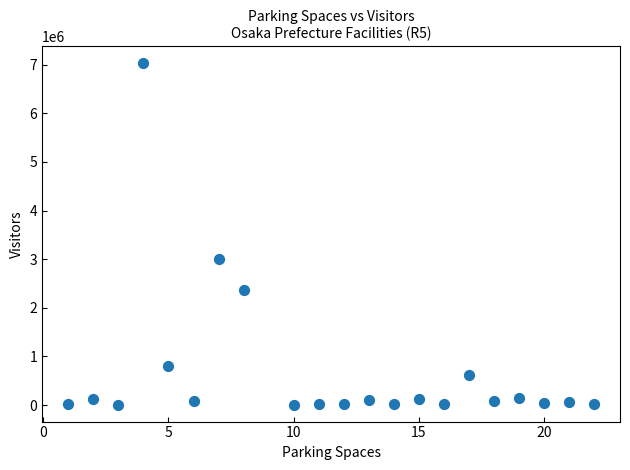

What is the range of Y values (max minus min)?

7018000